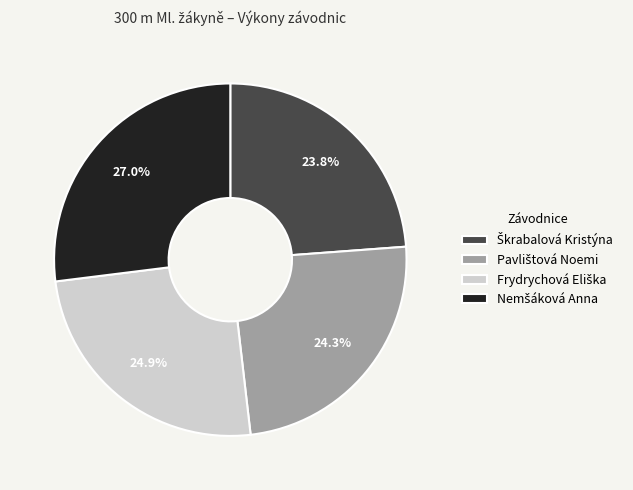

Is there a majority slice in this chart?

No